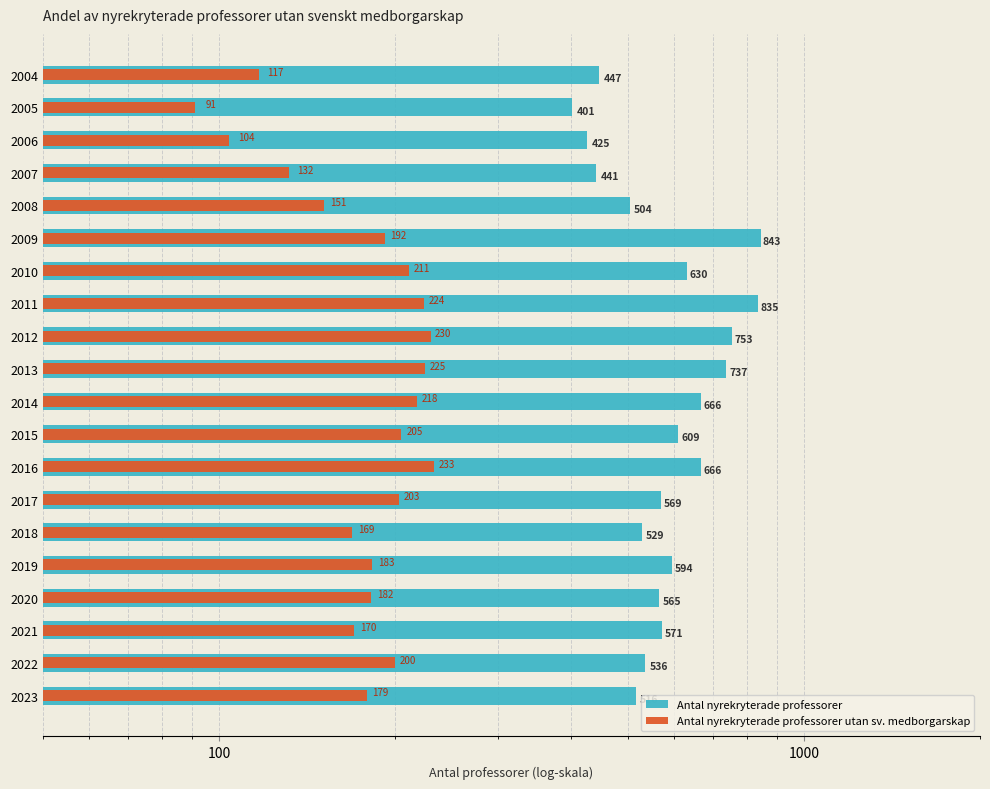

How many groups of bars are there?

20